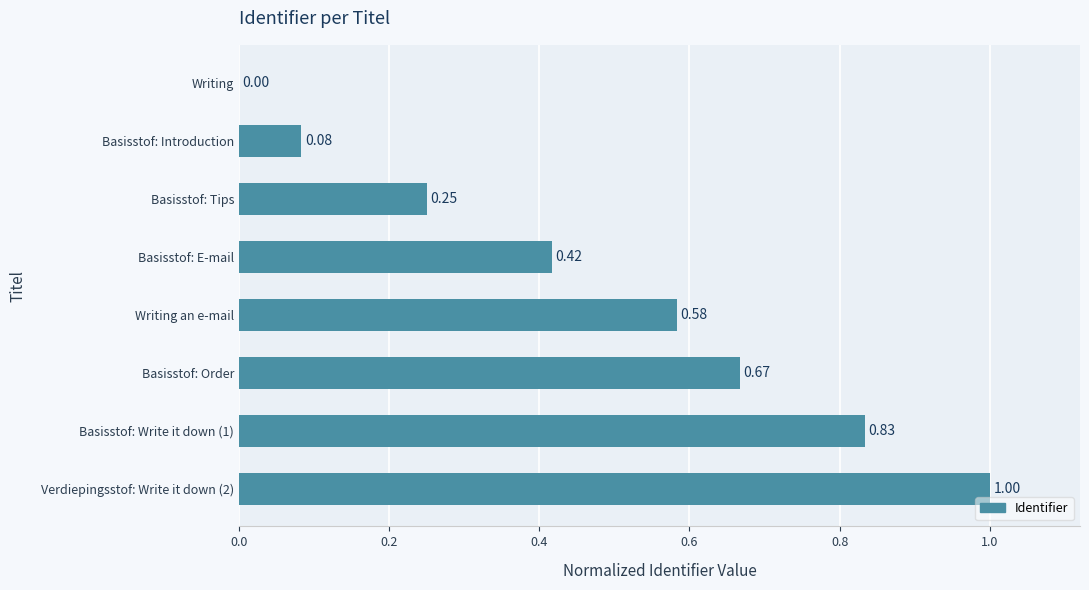

How many values are above zero?

7